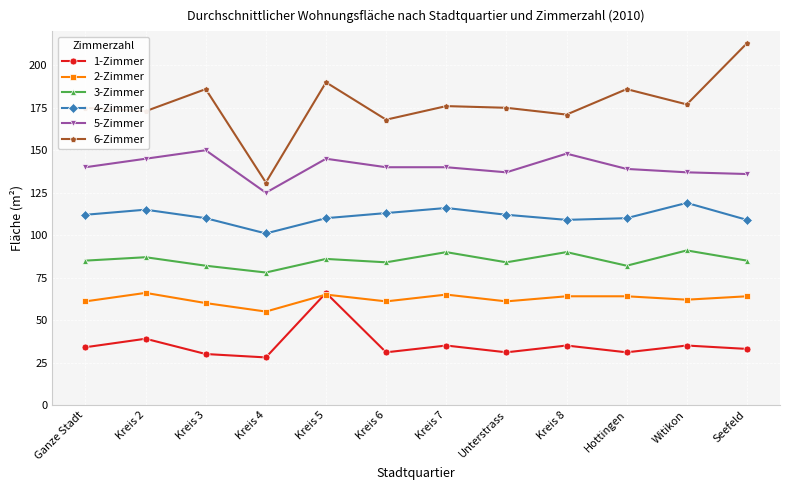

What is the average value of the 5-Zimmer series?

140